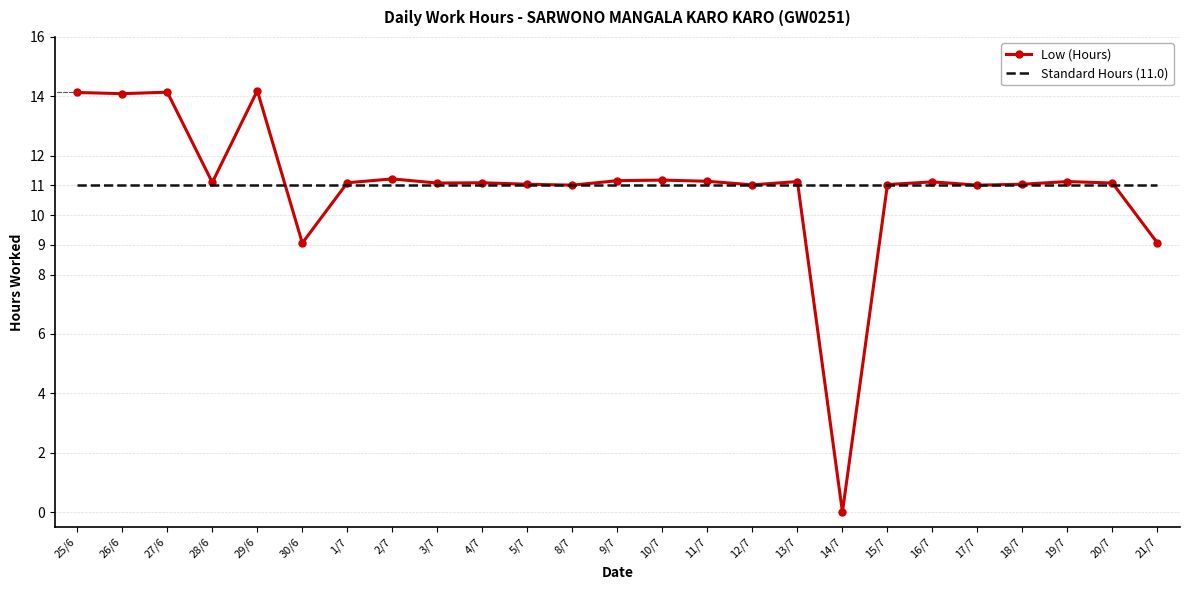

What position from the right is 15/7?

7